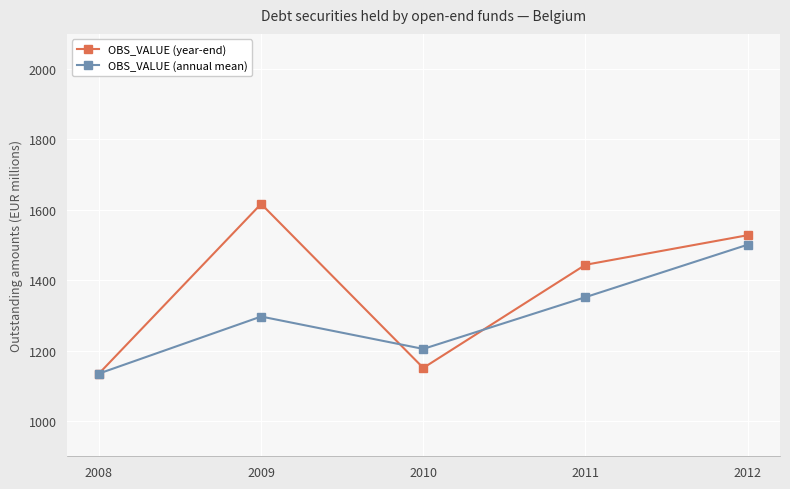

Reading left to right, list all the values displayed in this chart.

OBS_VALUE (year-end): 1135	1617	1151	1444	1528
OBS_VALUE (annual mean): 1135	1297	1205	1352	1501